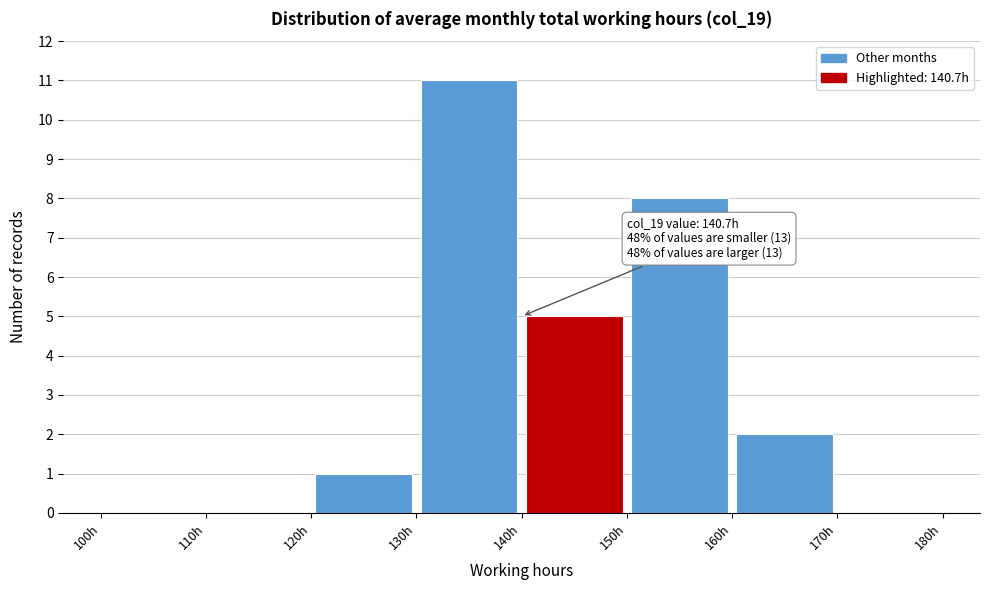

Which range on the x-axis has the tallest bar?

130 to 140